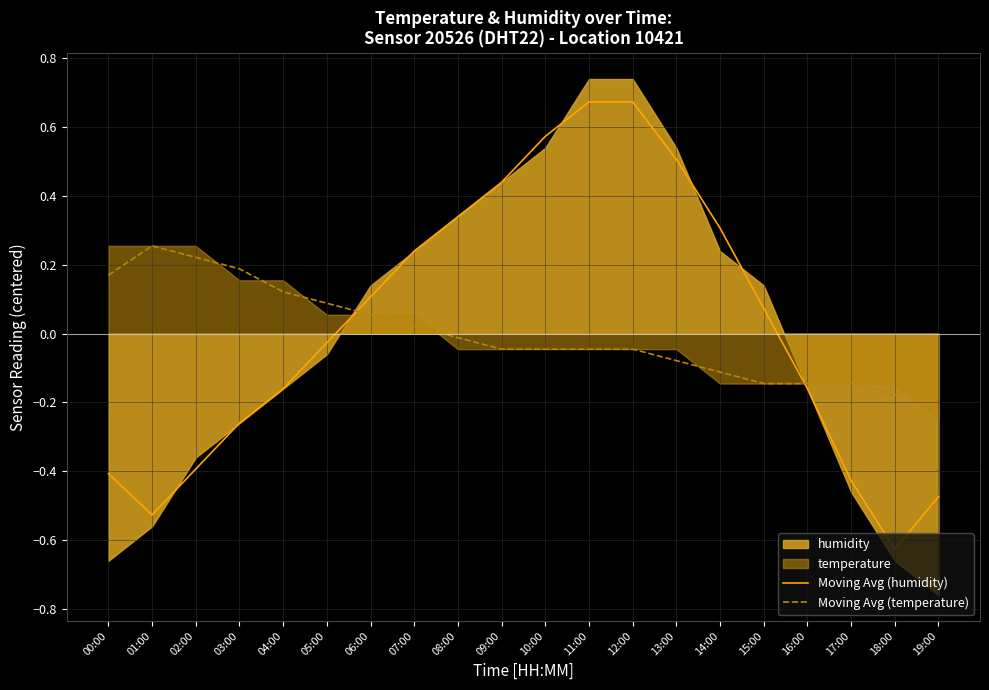

True or false: Moving Avg (humidity) has more than 2 interior local peaks.

False